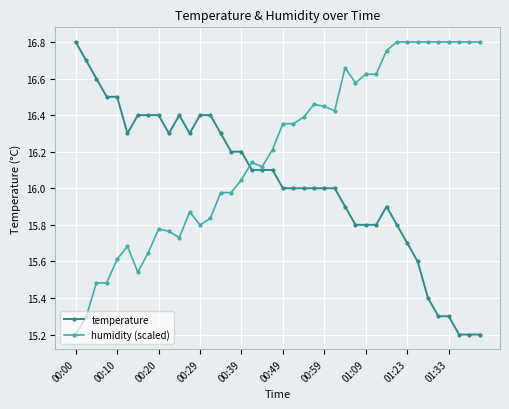

What is the sum of all humidity (scaled) values?

648.0